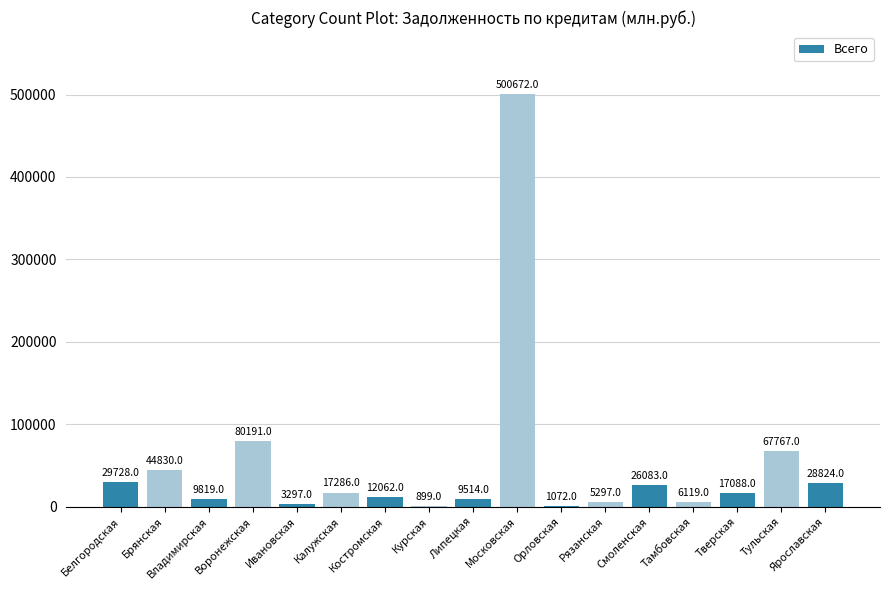

Reading left to right, list all the values displayed in this chart.

29728	44830	9819	80191	3297	17286	12062	899	9514	500672	1072	5297	26083	6119	17088	67767	28824